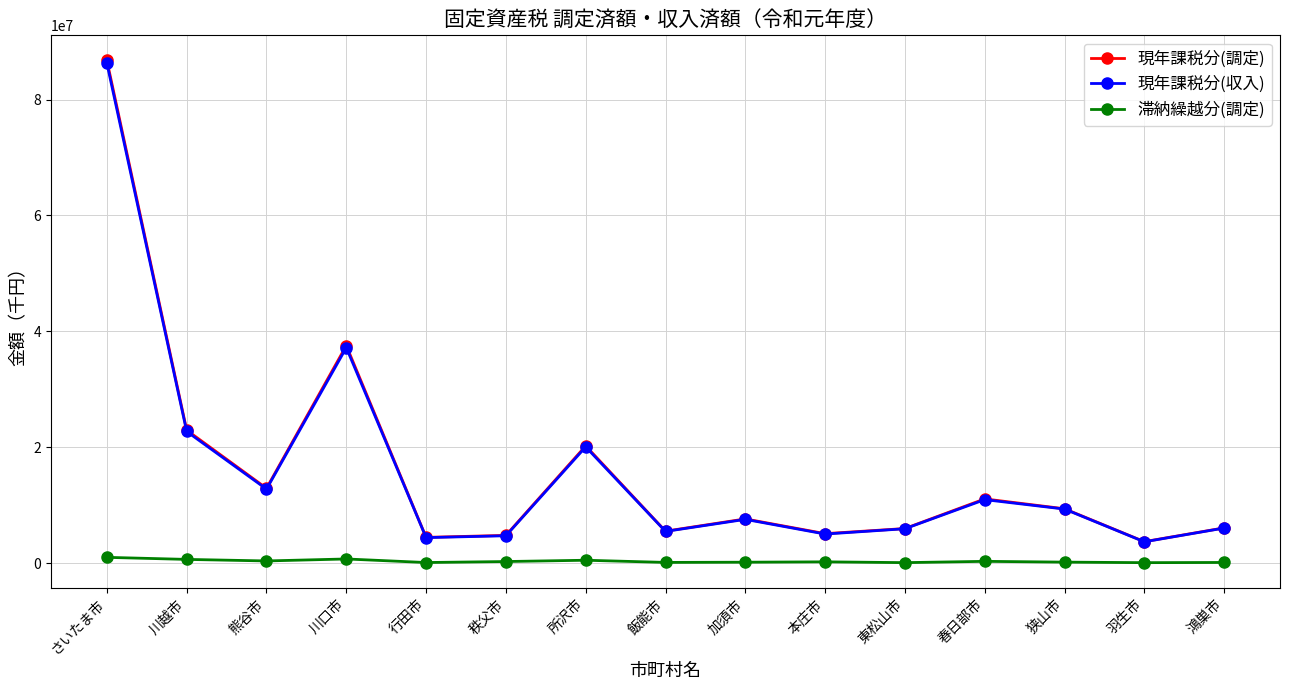

Where is the first local maximum for 現年課税分(調定)?

川口市